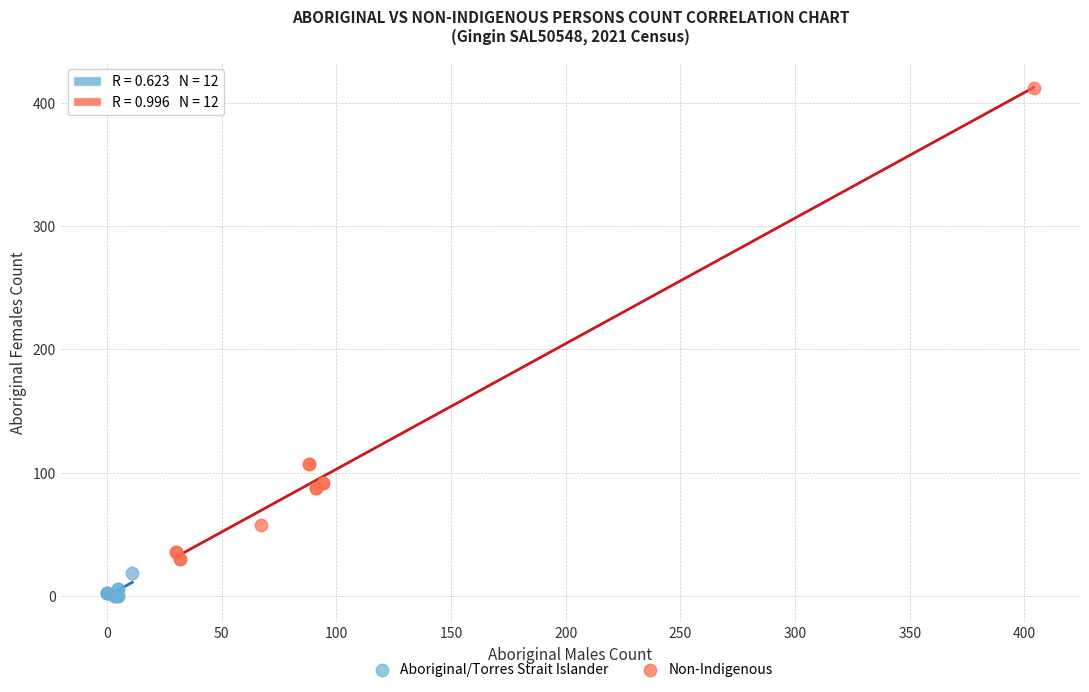

Which series has the largest Y range (max minus min)?

Non-Indigenous